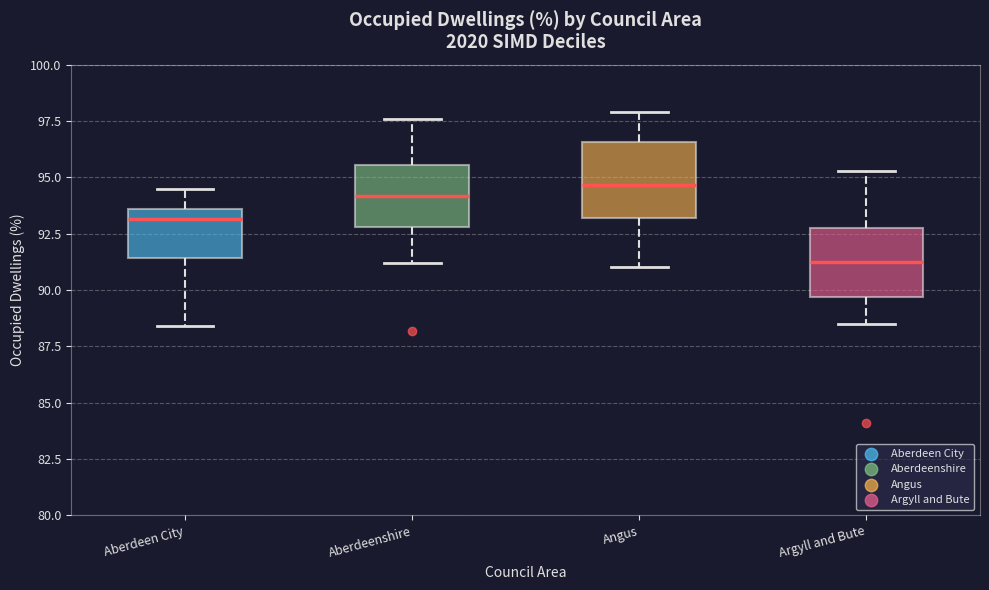

Reading left to right, read every box against the y-axis: the position of its median line, the range the box covers, and the ends of its whiskers. The values are not printed on the chart, so give them approximately, as read against the axis.

Aberdeen City: median 93.0, box 91.5 to 93.5, whiskers 88.5 to 94.5
Aberdeenshire: median 94.0, box 93.0 to 95.5, whiskers 91.0 to 97.5
Angus: median 94.5, box 93.0 to 96.5, whiskers 91.0 to 98.0
Argyll and Bute: median 91.5, box 89.5 to 93.0, whiskers 88.5 to 95.5